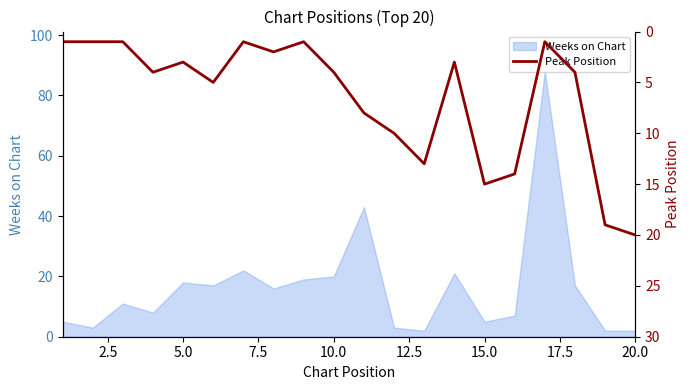

True or false: the data has more than 1 interior local peaks.

True